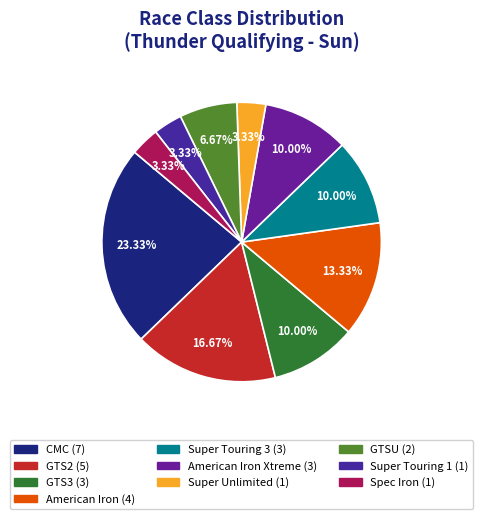

Rank the categories by value from highest to lowest.

CMC, GTS2, American Iron, GTS3, Super Touring 3, American Iron Xtreme, GTSU, Super Unlimited, Super Touring 1, Spec Iron